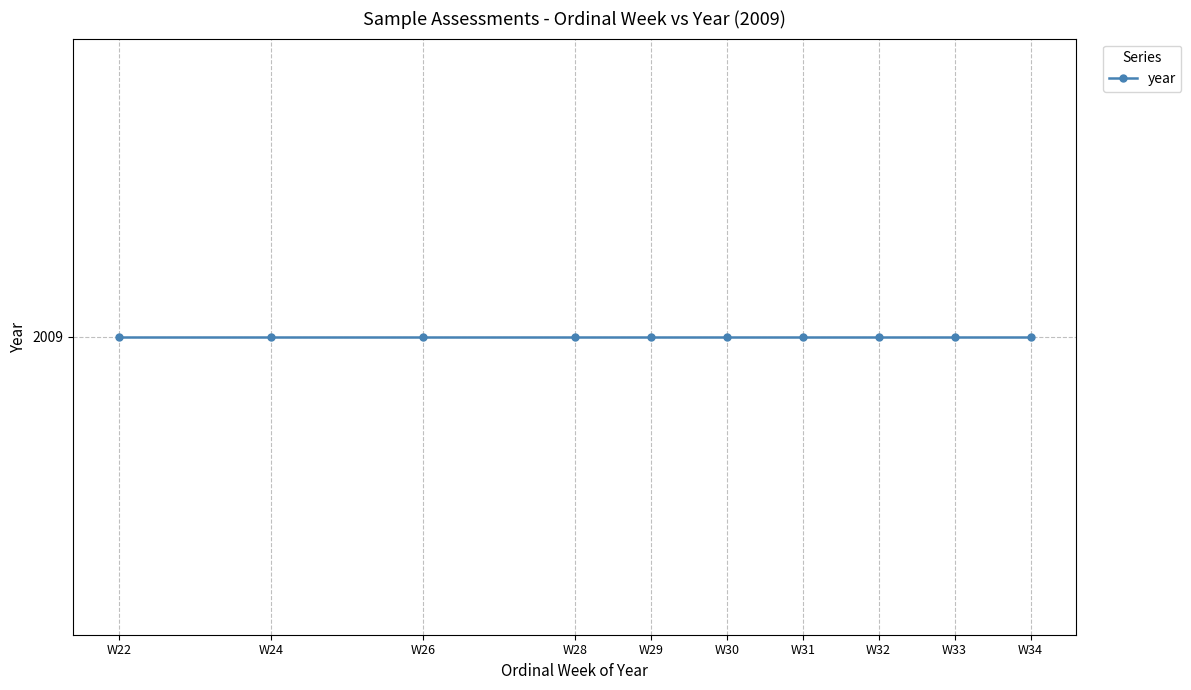

True or false: year and ordinal_week intersect in this chart.

False